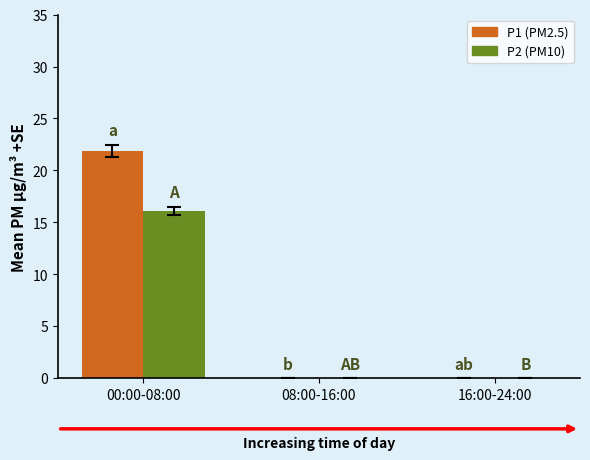

Are the bars horizontal?

No